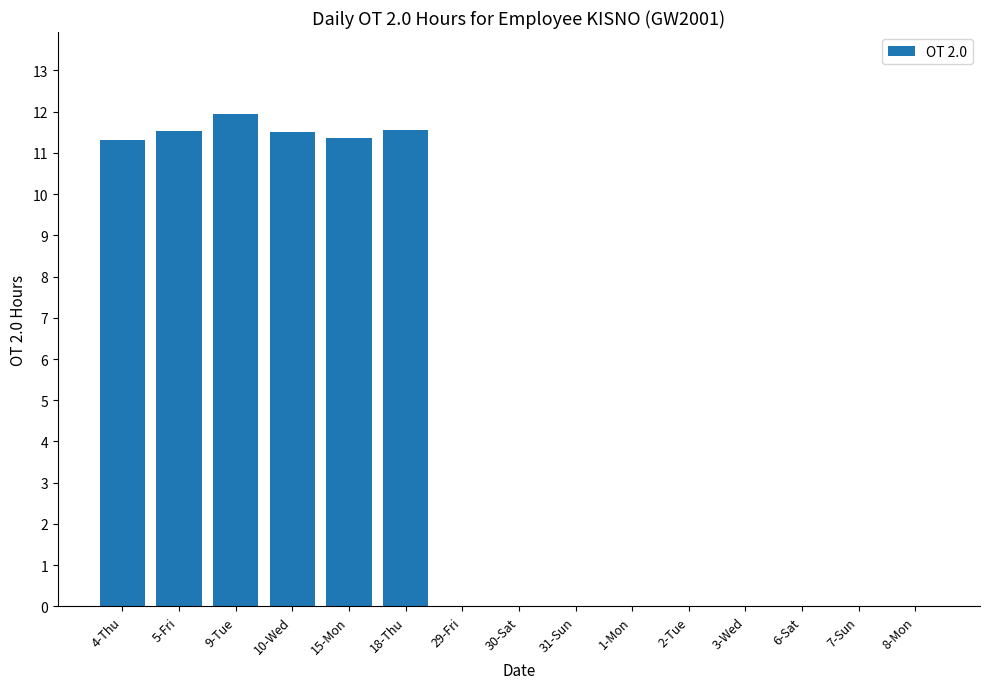

What is the change in value from 5-Fri to 1-Mon?

-11.5